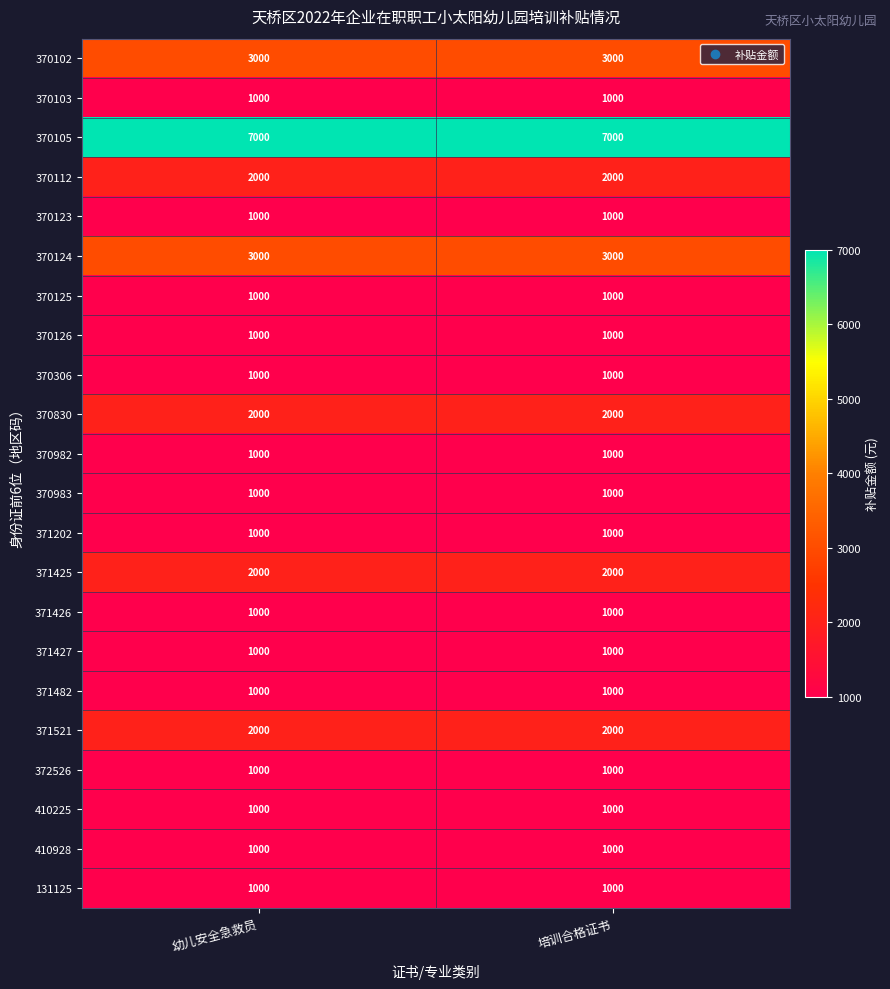

What is the spread (max minus min) of values at 培训合格证书?

6000